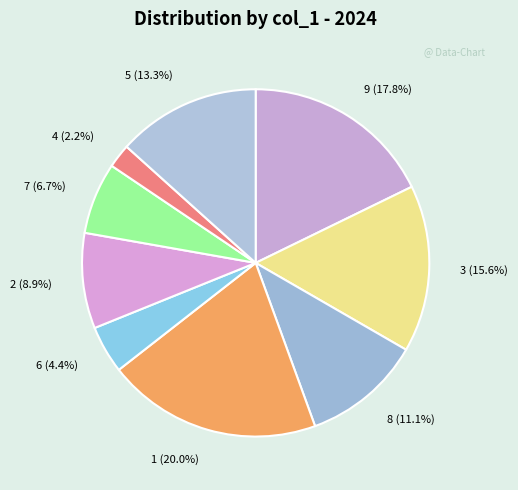

Which slice is the smallest?

4